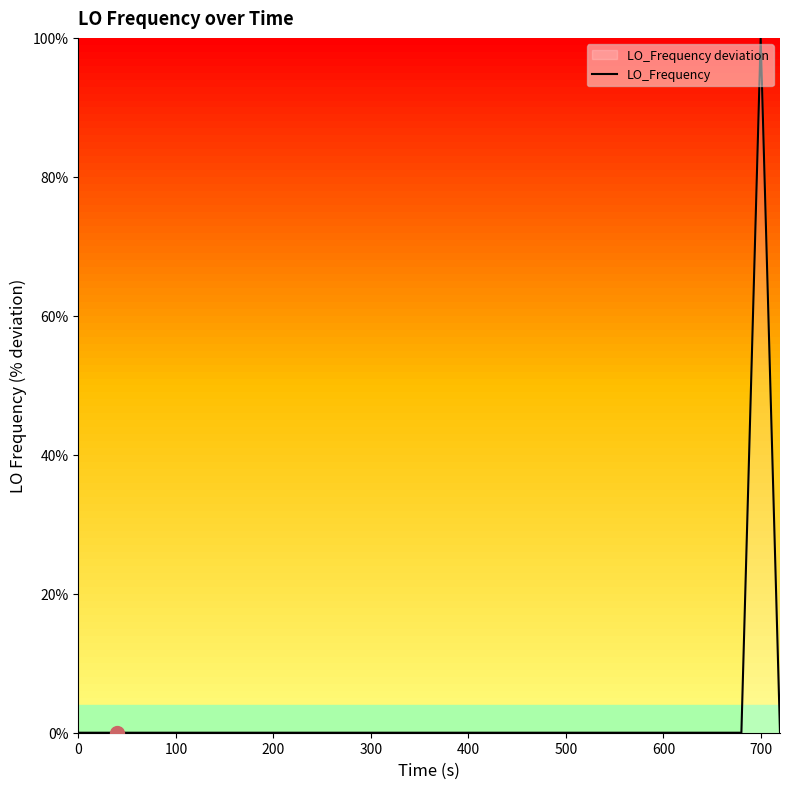

Is this an area chart (filled region under the line)?

No